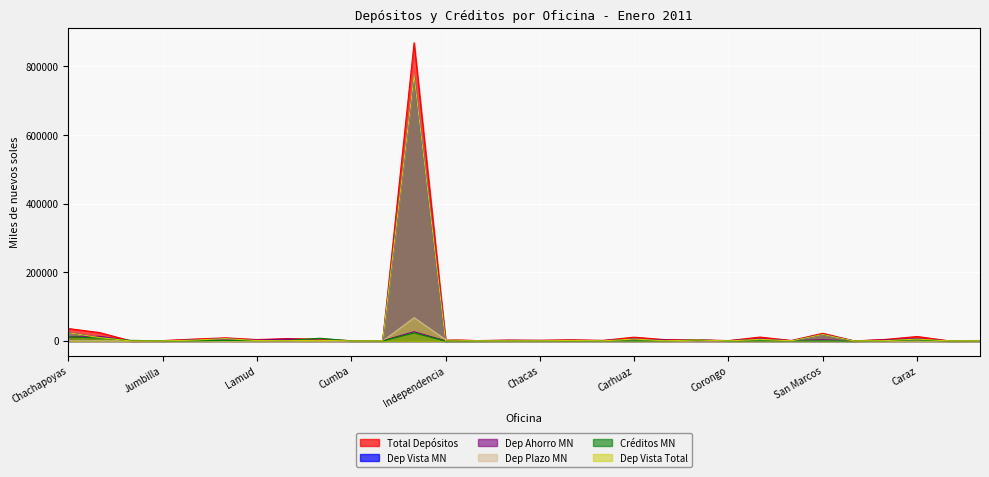

What position from the left is Carhuaz?

19